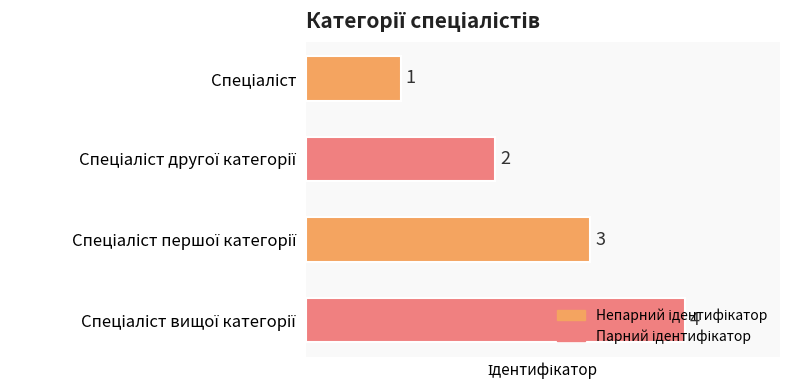

What is the sum of all values?

10